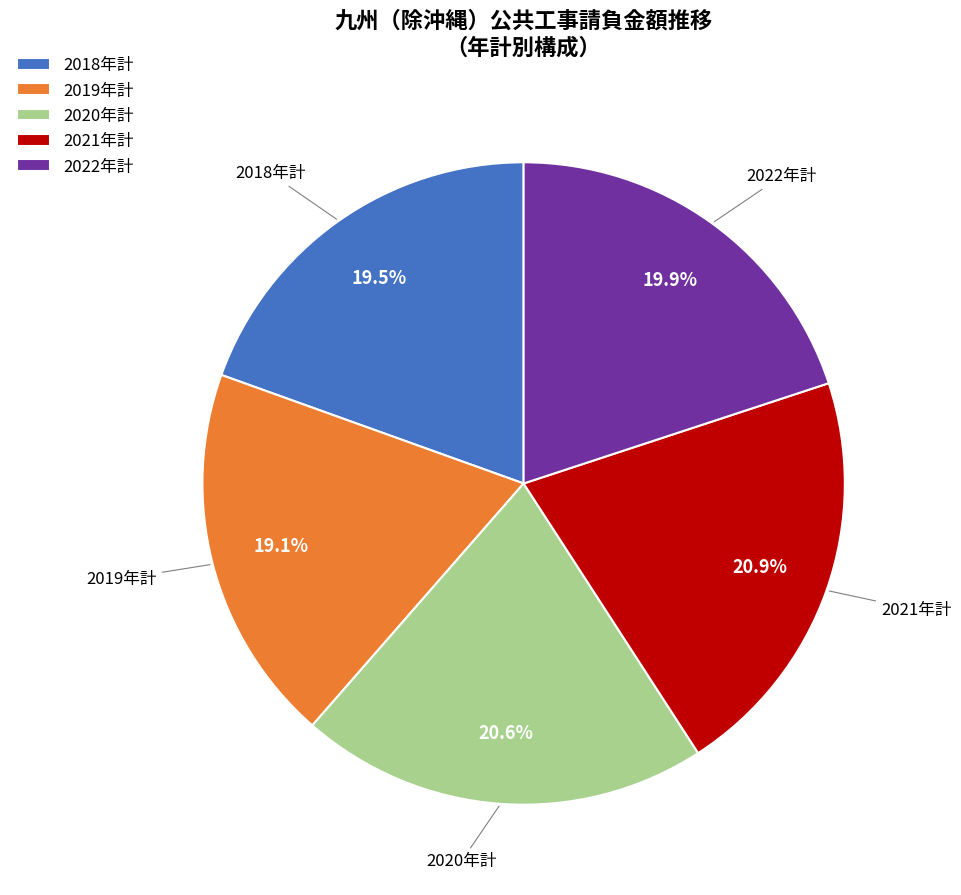

To the nearest percent, what portion does 2019年計 represent?

19%